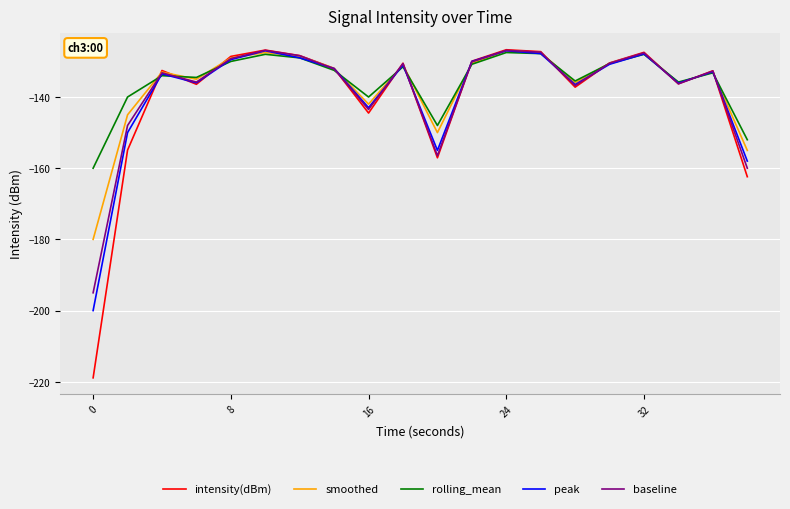

What is the maximum value for rolling_mean?

-127.5